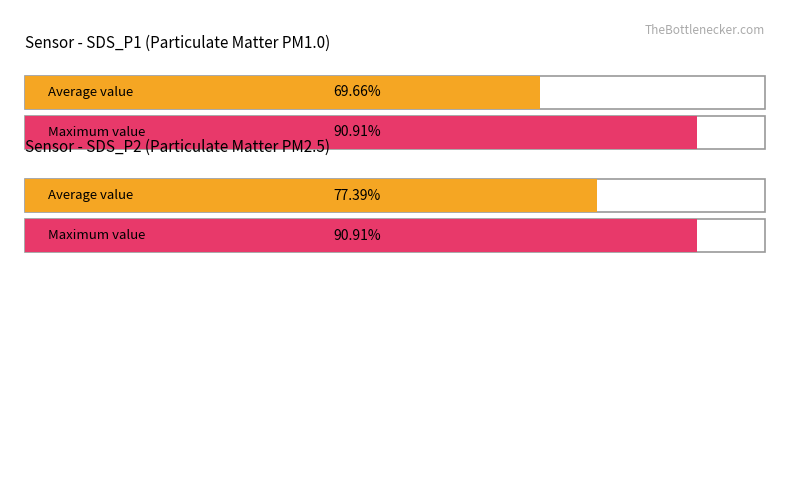

What is the difference between the highest and lowest values at 00:09?

5.3